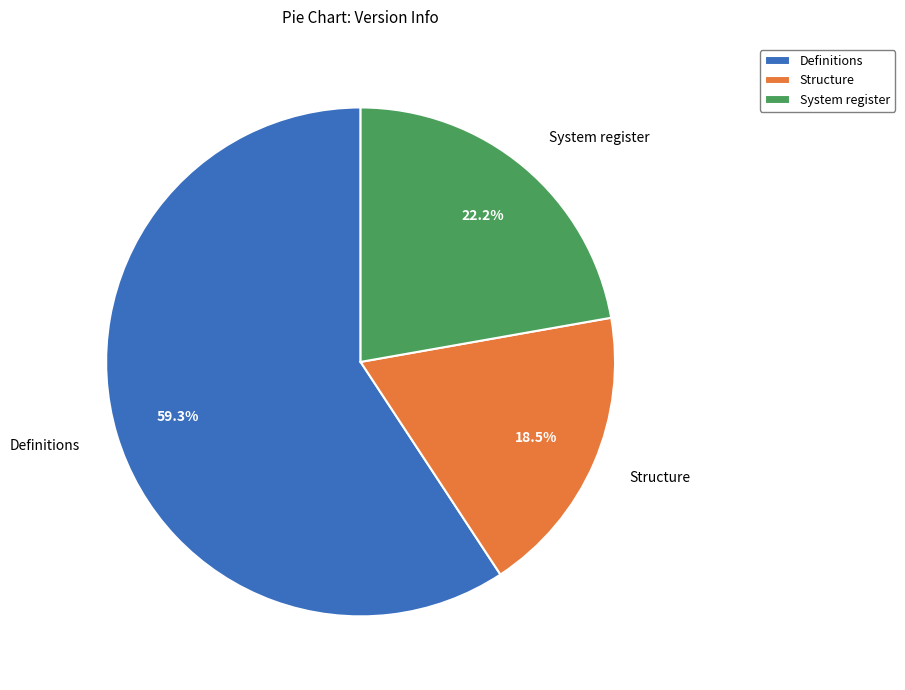

Which has a higher value, Definitions or System register?

Definitions